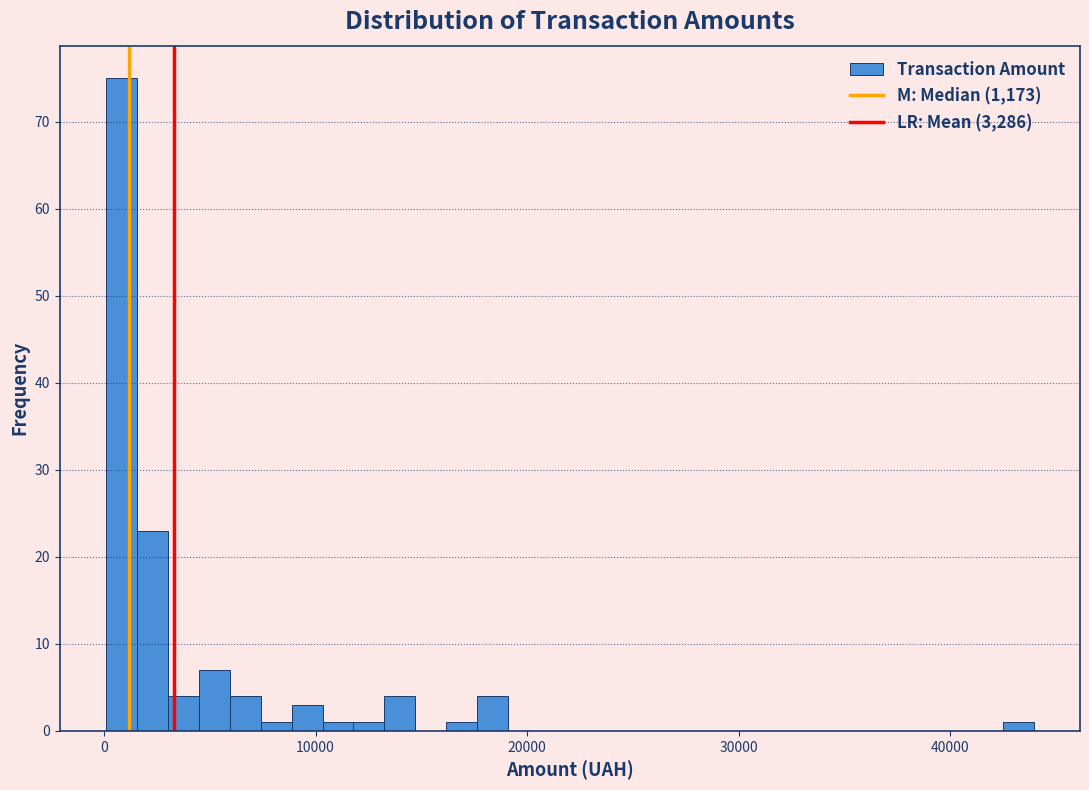

Around what value on the x-axis is the tallest bar? Give the approximate position of its centre, as read against the axis.

1000